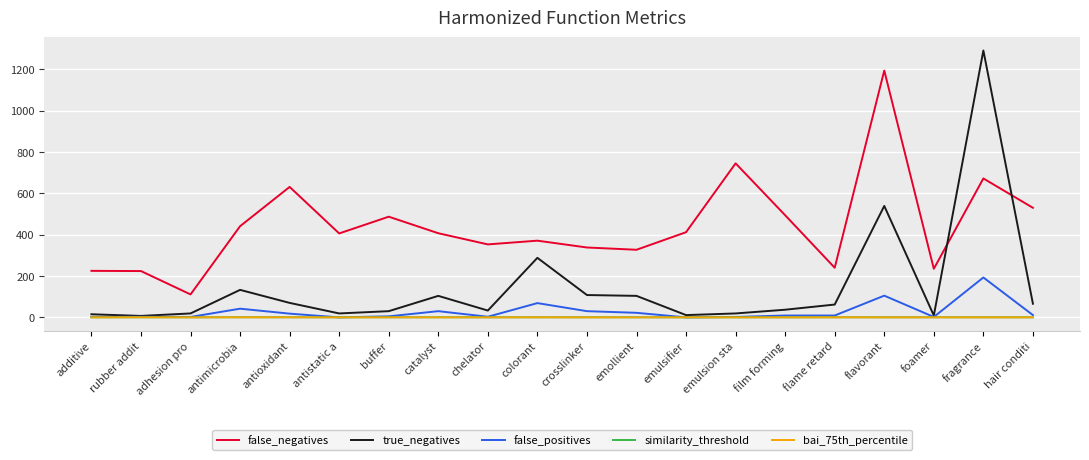

The bai_75th_percentile series shows 0.0 at adhesion pro. True or false?

True